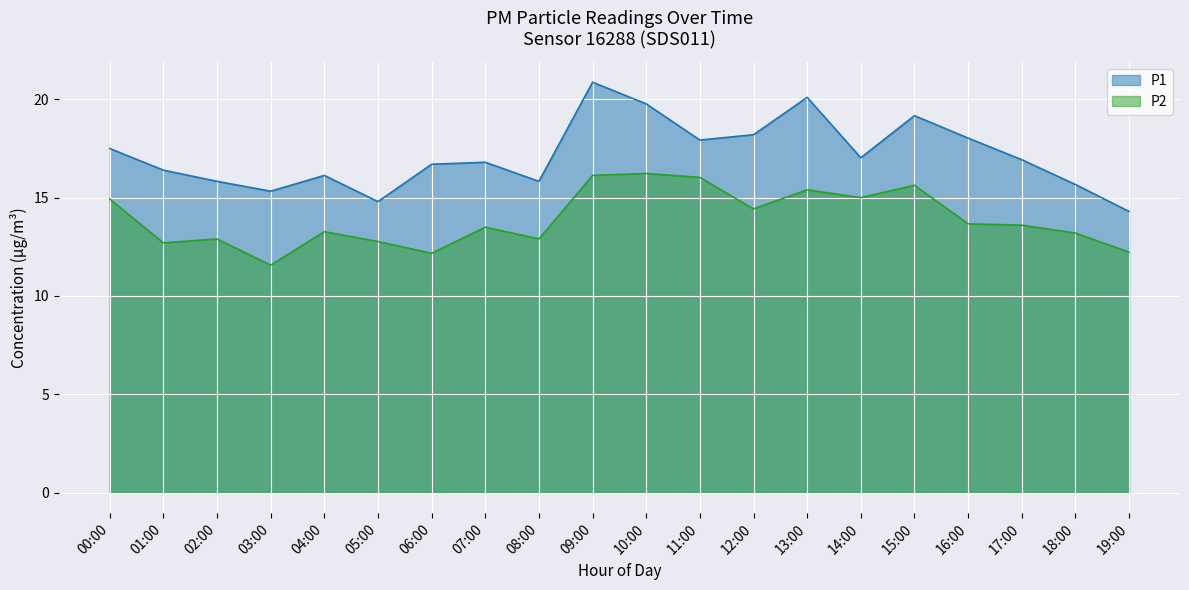

What is the greatest value displayed?

20.9